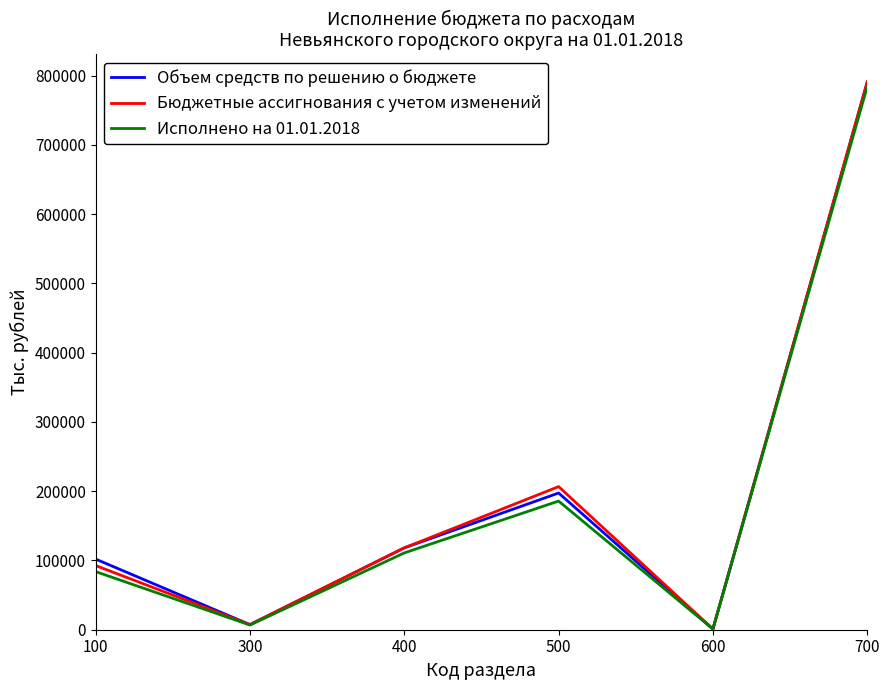

How many values in the Объем средств по решению о бюджете series are below 118188?

3